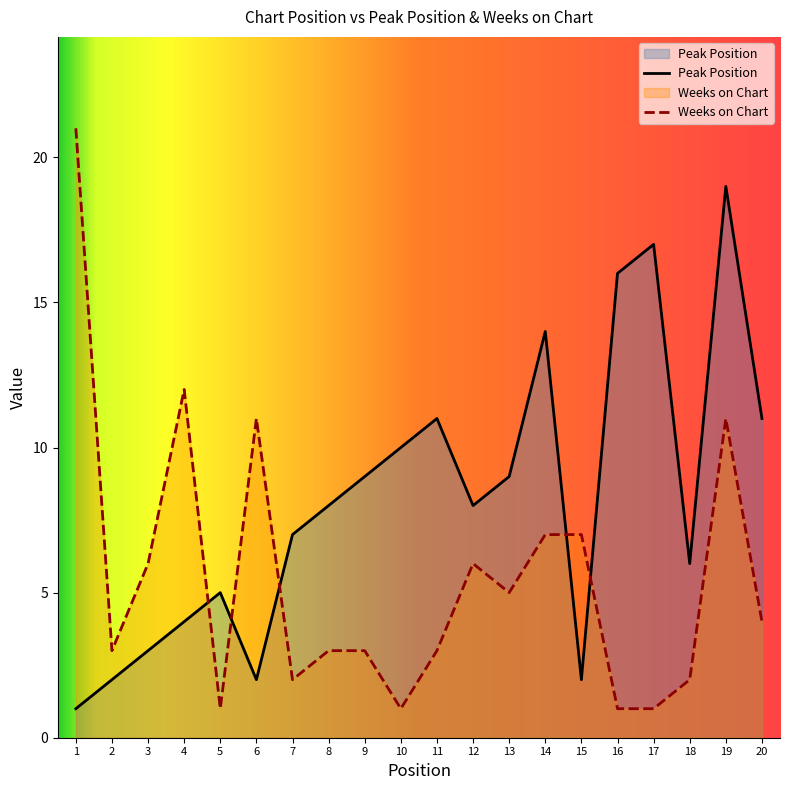

Rank the categories by Peak Position value from lowest to highest.

1, 2, 6, 15, 3, 4, 5, 18, 7, 8, 12, 9, 13, 10, 11, 20, 14, 16, 17, 19